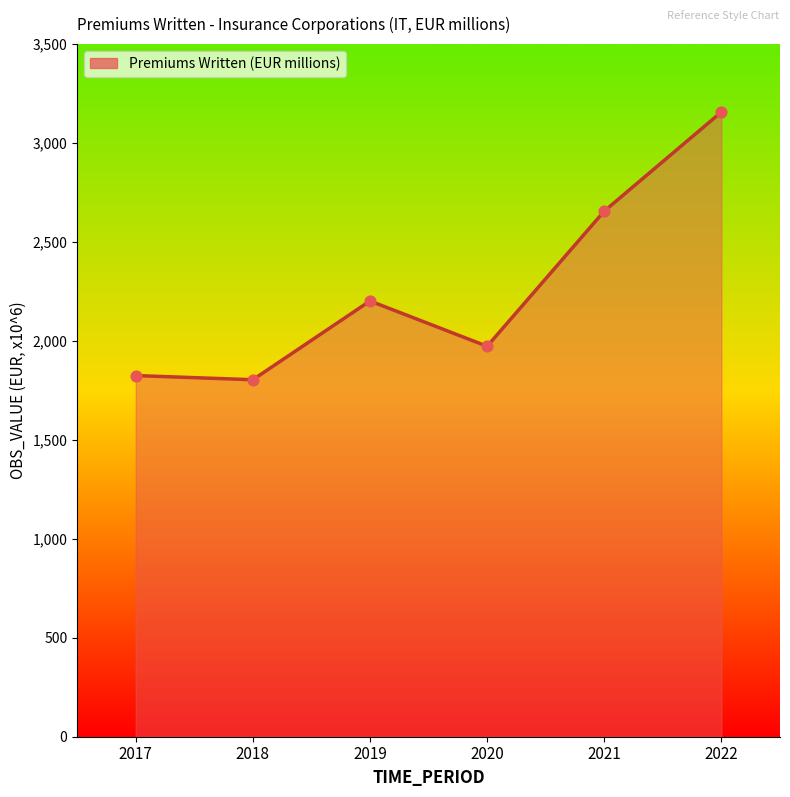

What is the ratio of the value at 2019 to the value at 2018?

1.2